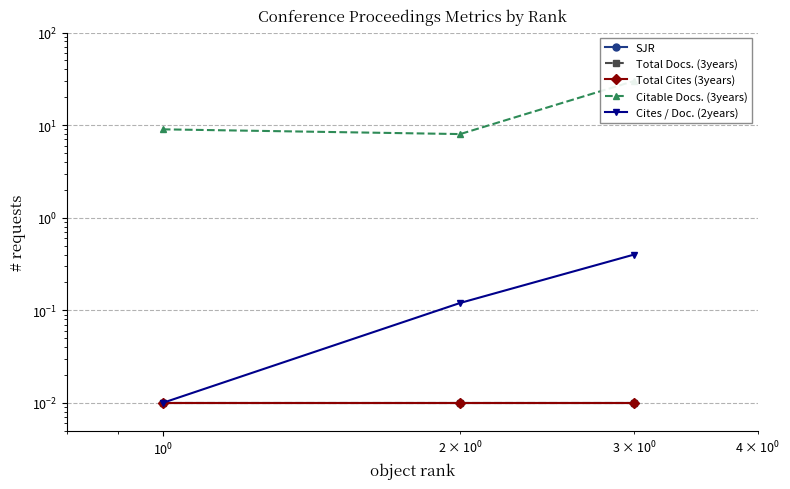

Reading left to right, extract all data points from this chart.

SJR: 0.0	0.0	0.0
Total Docs. (3years): 0.0	0.0	0.0
Total Cites (3years): 0.0	0.0	0.0
Citable Docs. (3years): 9.0	8.0	30.0
Cites / Doc. (2years): 0.0	0.1	0.4